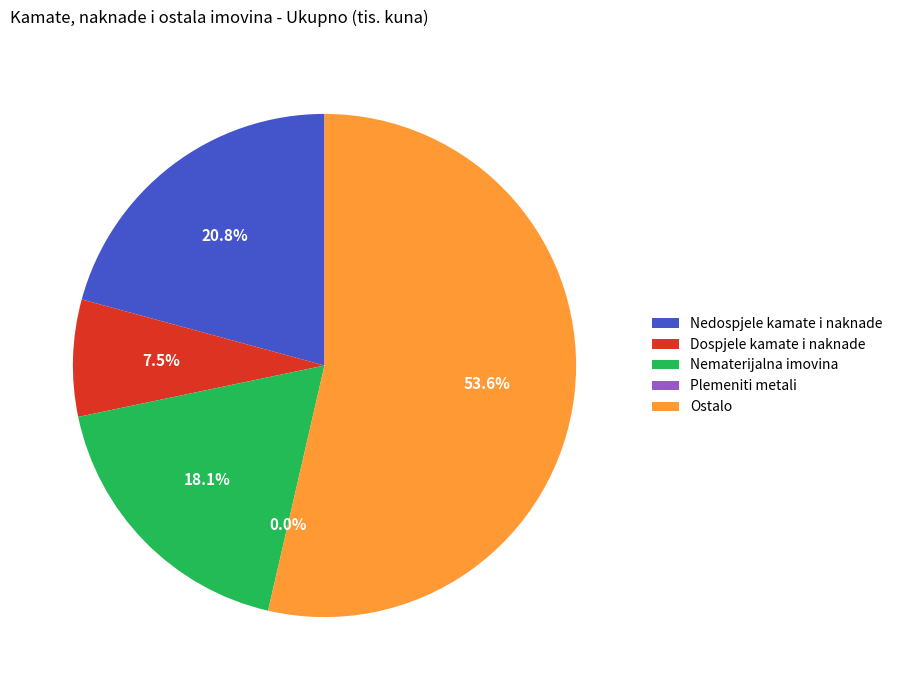

What portion of the pie excludes Nedospjele kamate i naknade?

79.2%